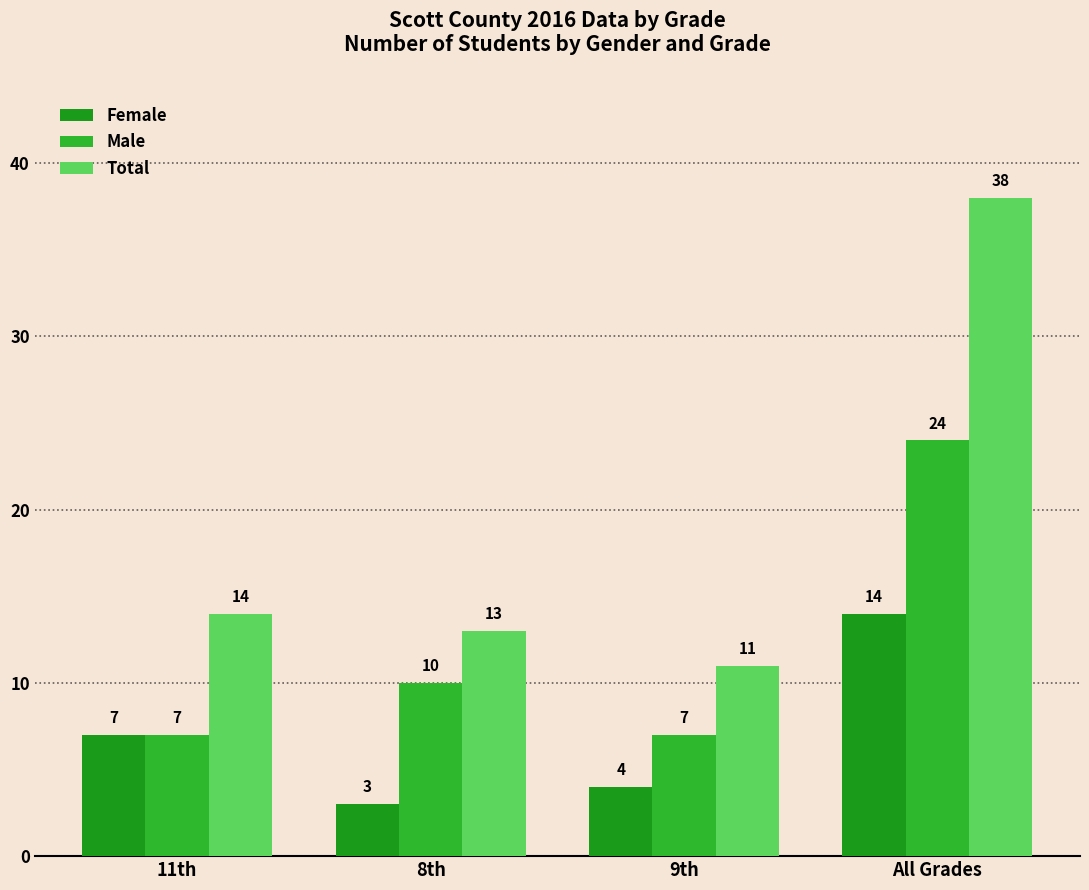

What is the sum of the Female values at 9th and 11th?

11